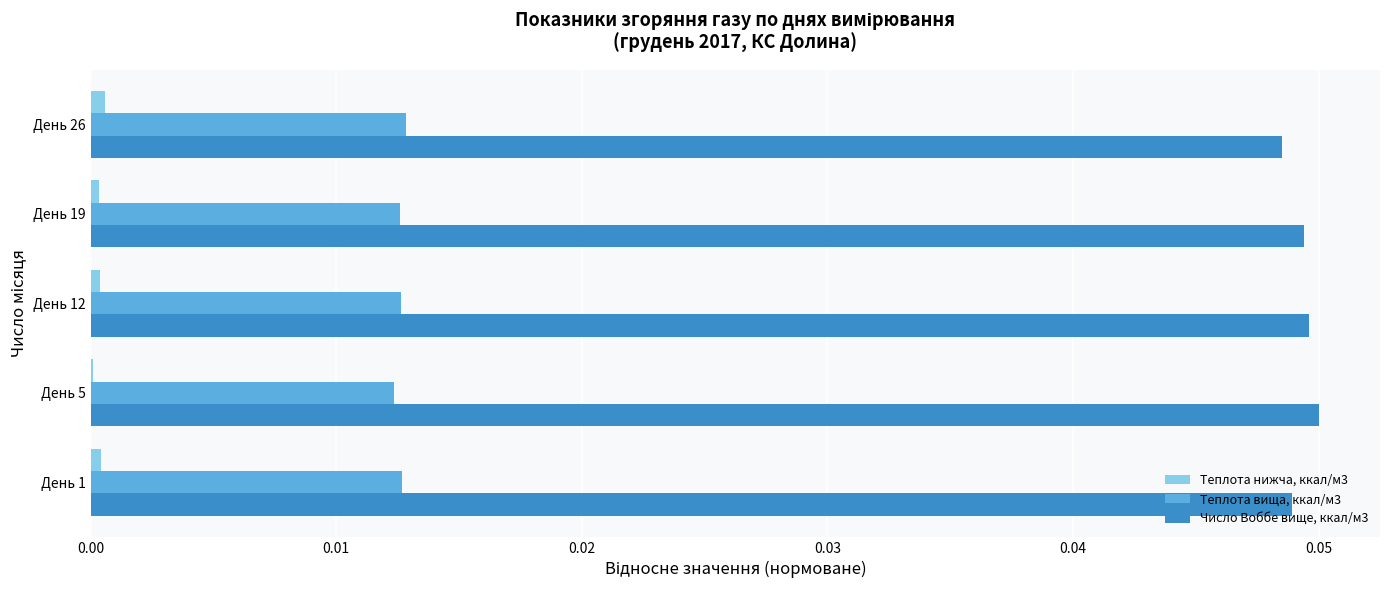

Is the value of Теплота нижча, ккал/м3 at День 1 greater than the value of Теплота вища, ккал/м3 at День 19?

No